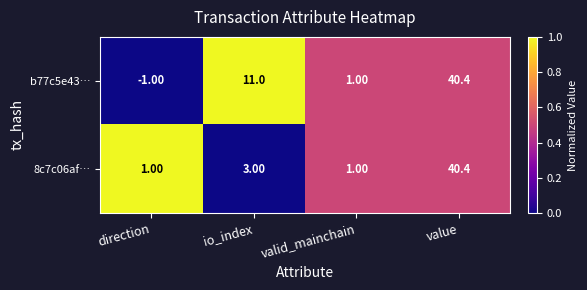

List the series in order of their overall mean, highest first.

b77c5e43…, 8c7c06af…